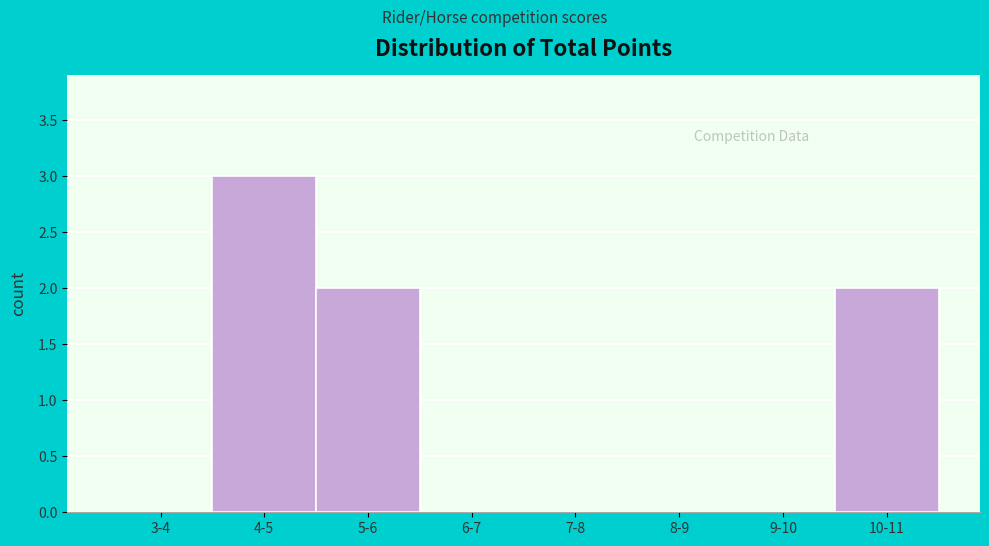

Reading left to right, extract all data points from this chart.

3-4=0	4-5=3	5-6=2	6-7=0	7-8=0	8-9=0	9-10=0	10-11=2